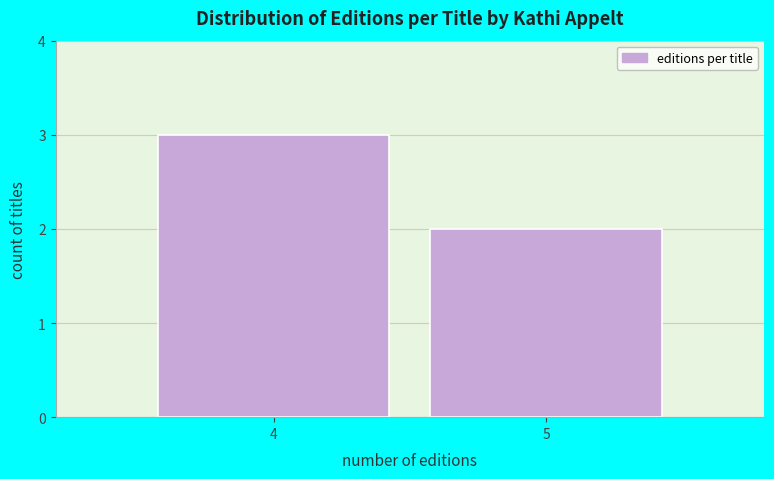

Reading left to right, list all the values displayed in this chart.

4=3	5=2